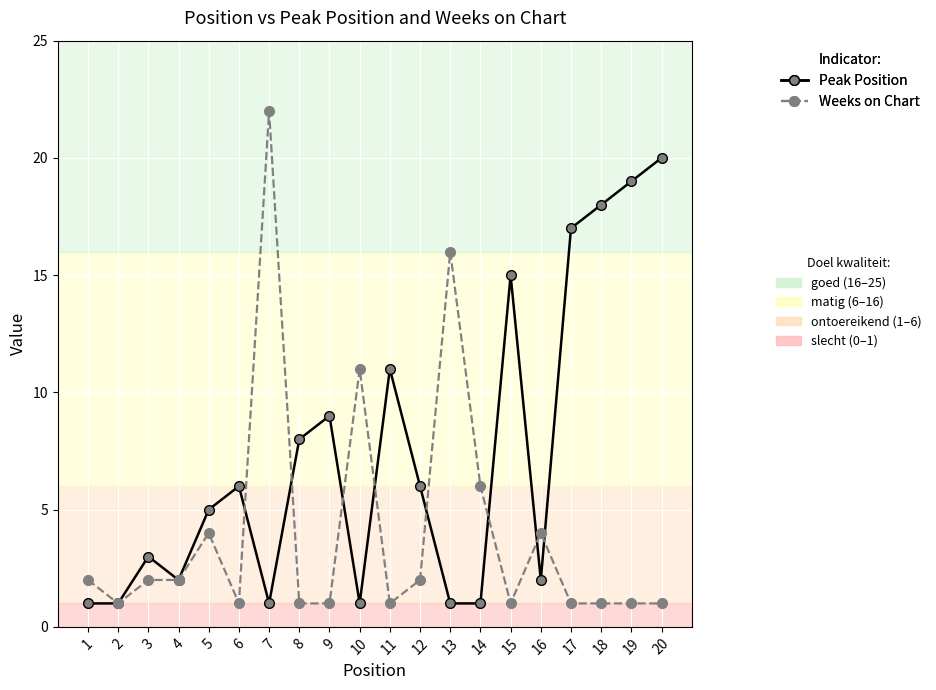

At which category is the sum across all series the highest?

7